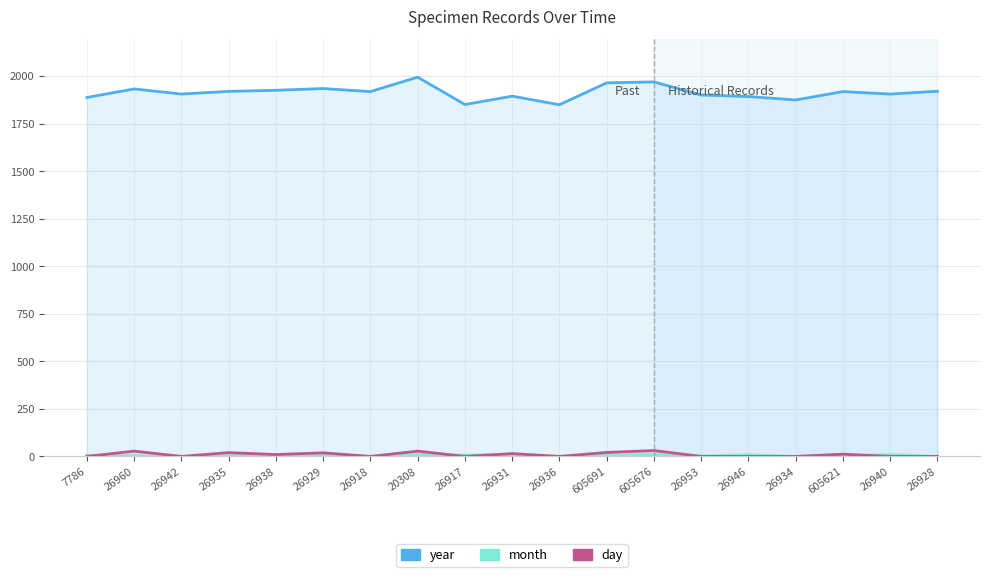

Between 26960 and 26938, which series saw the biggest shift?

day